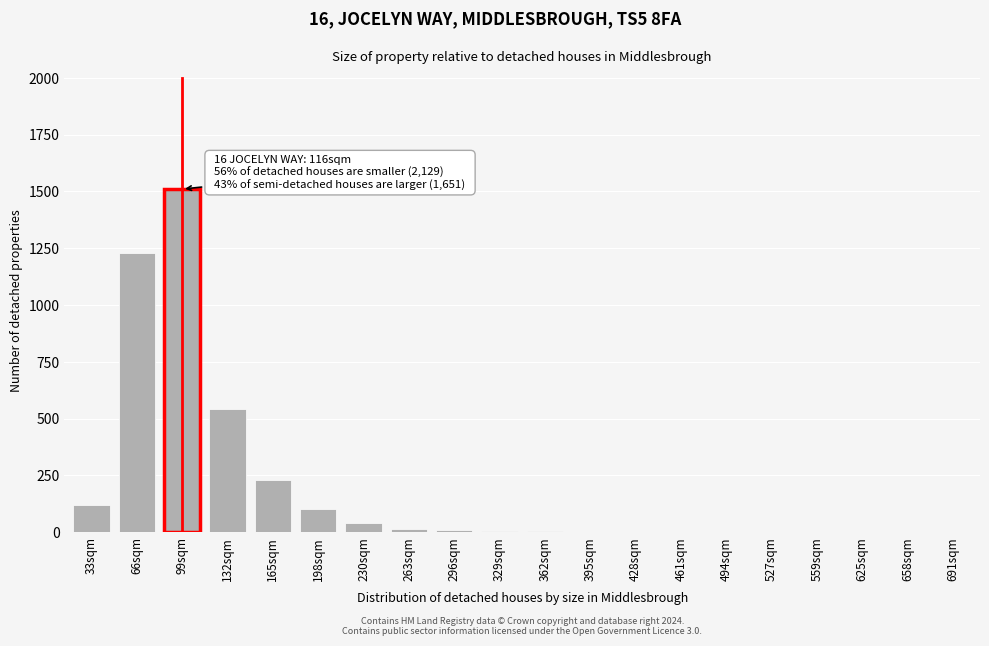

Where is the data nearest to the value 755?

132sqm